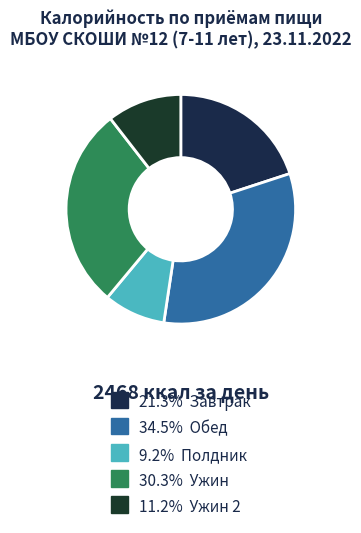

How many segments does this pie chart have?

5